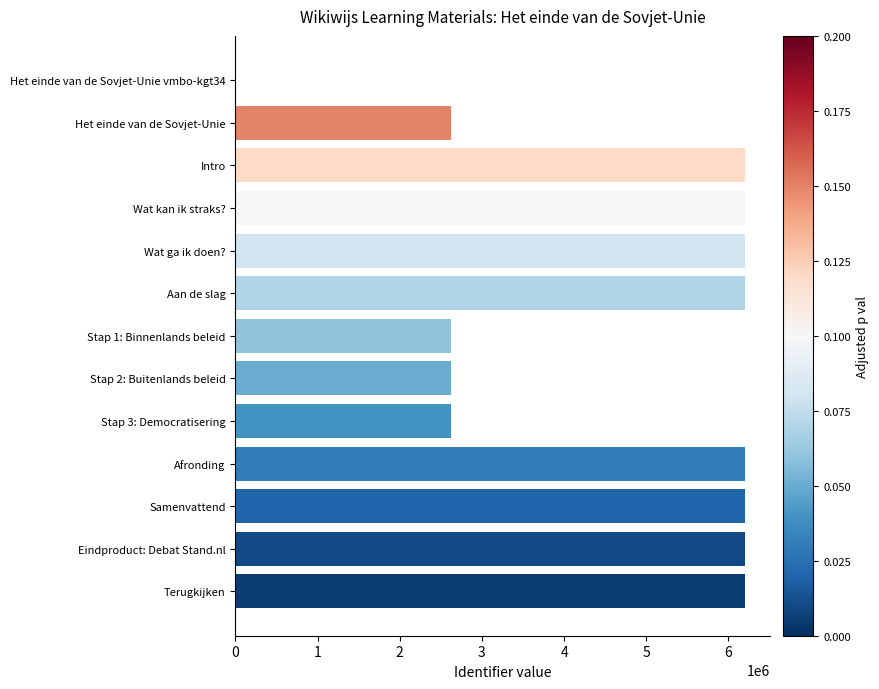

What is the sum of all values?

60103362